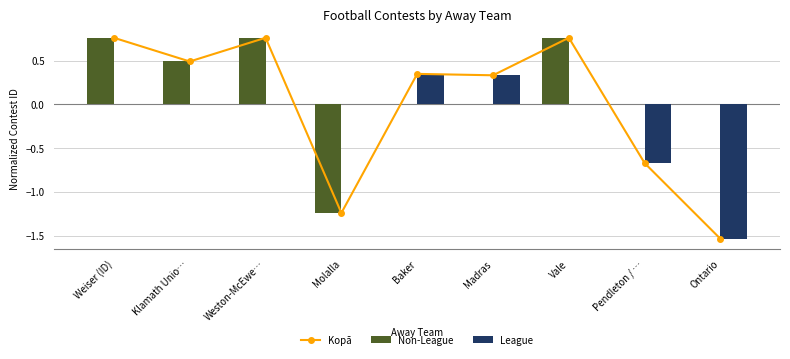

The Non-League series shows 0.8 at Vale. True or false?

True